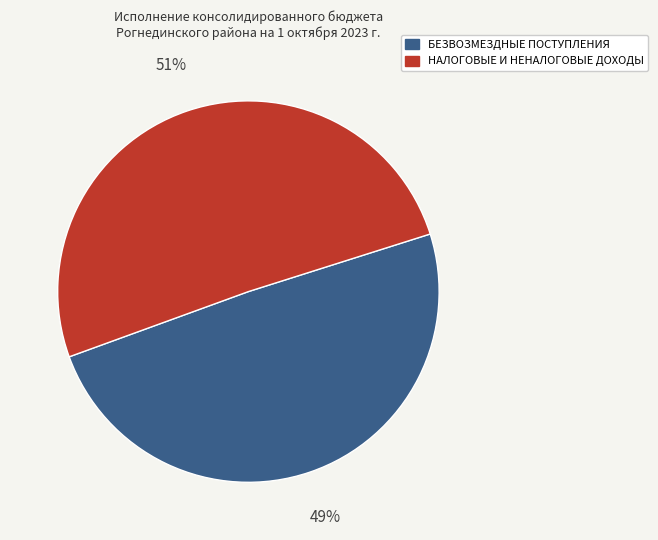

The НАЛОГОВЫЕ И НЕНАЛОГОВЫЕ ДОХОДЫ slice represents 51% of the pie. True or false?

True